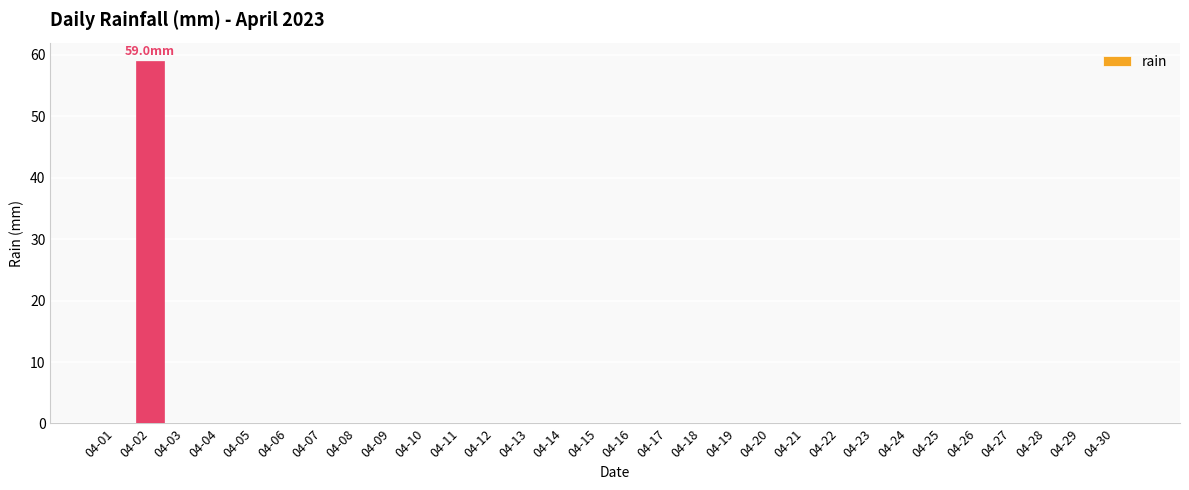

The chart shows a value of -28 at 04-01. True or false?

False